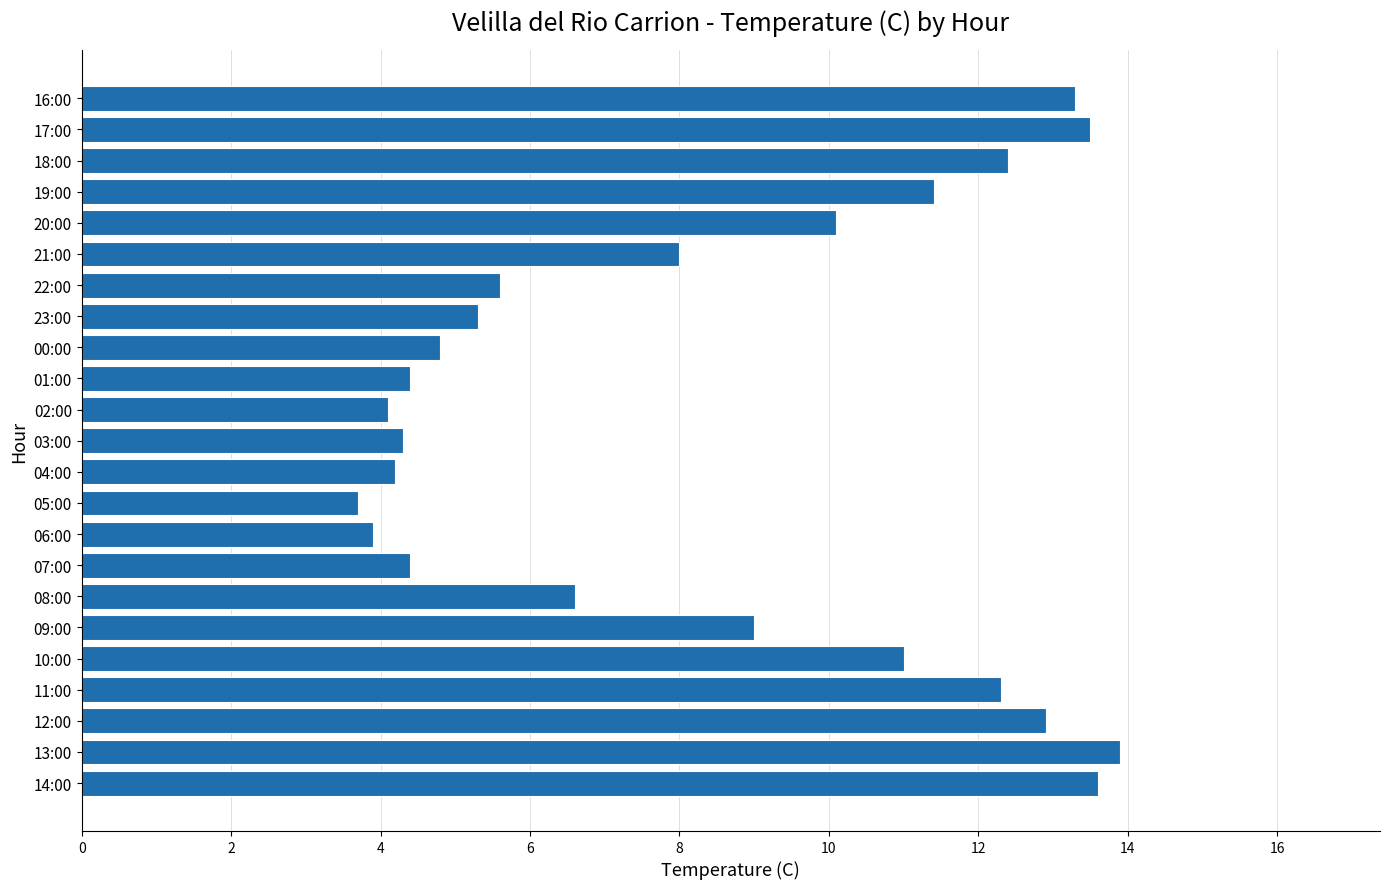

What is the minimum value shown in the chart?

3.7